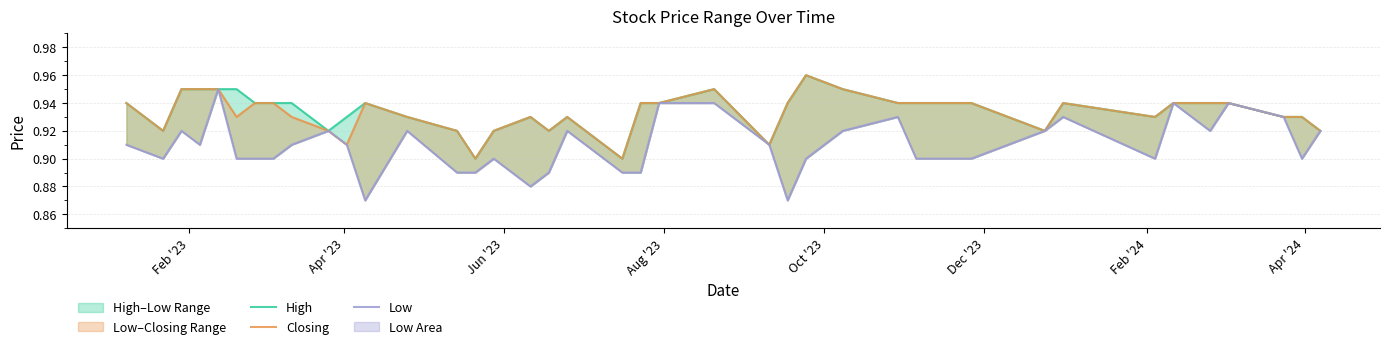

Count the number of categories in the chart.

40